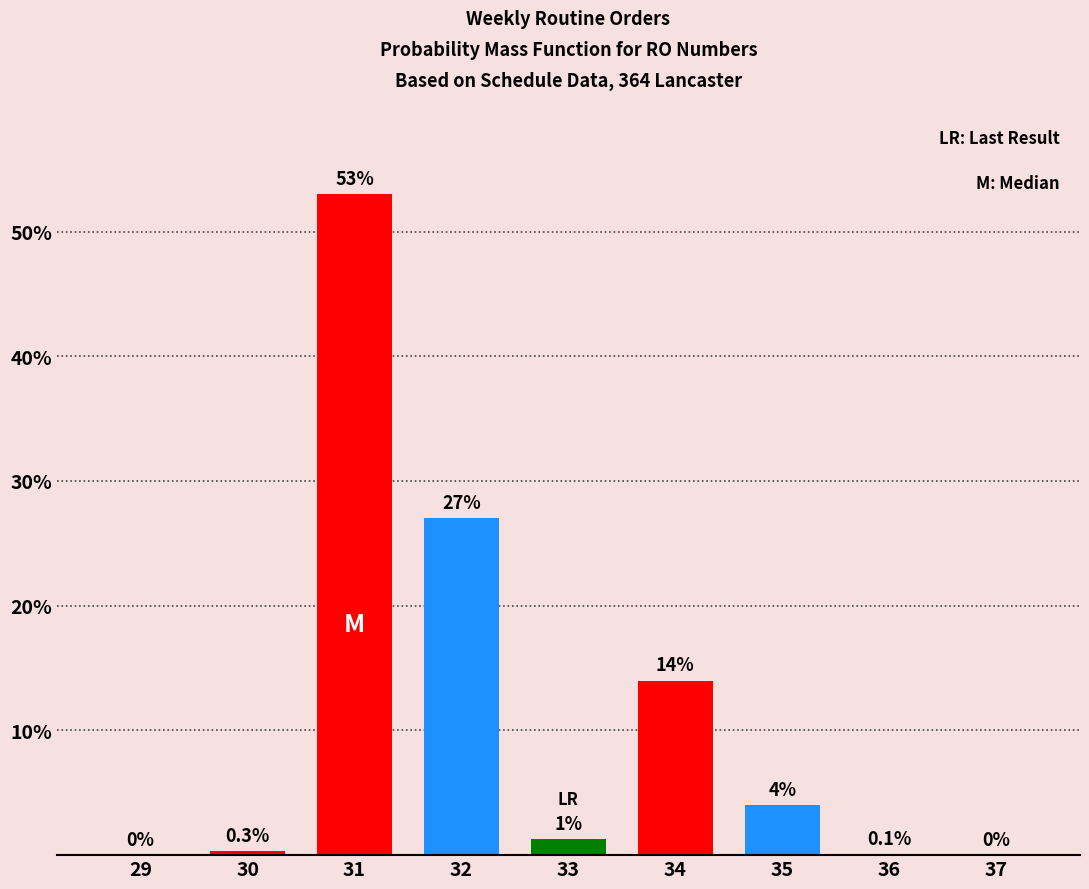

Reading left to right, list all the values displayed in this chart.

29=0.0	30=0.3	31=53.0	32=27.0	33=1.3	34=14.0	35=4.0	36=0.1	37=0.0